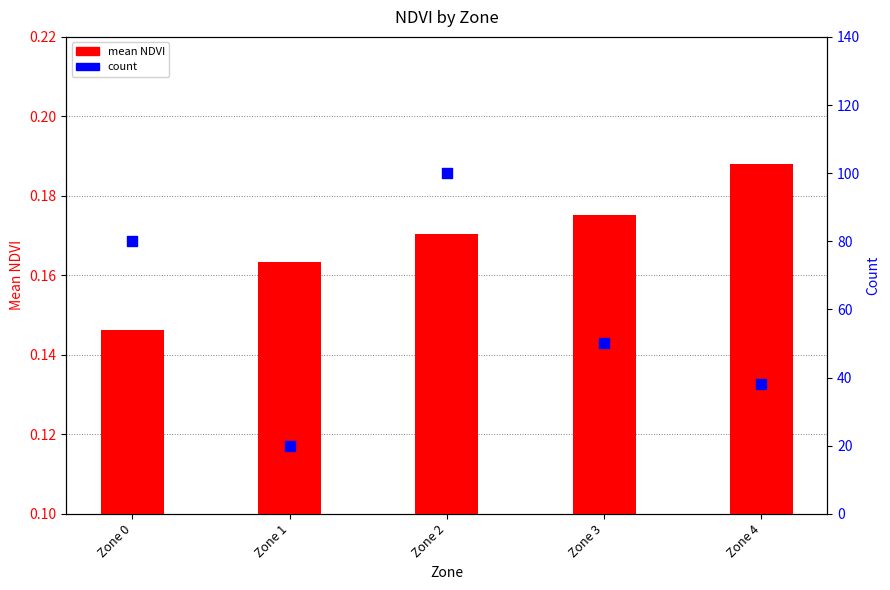

At how many categories does at least one series exceed 3?

5